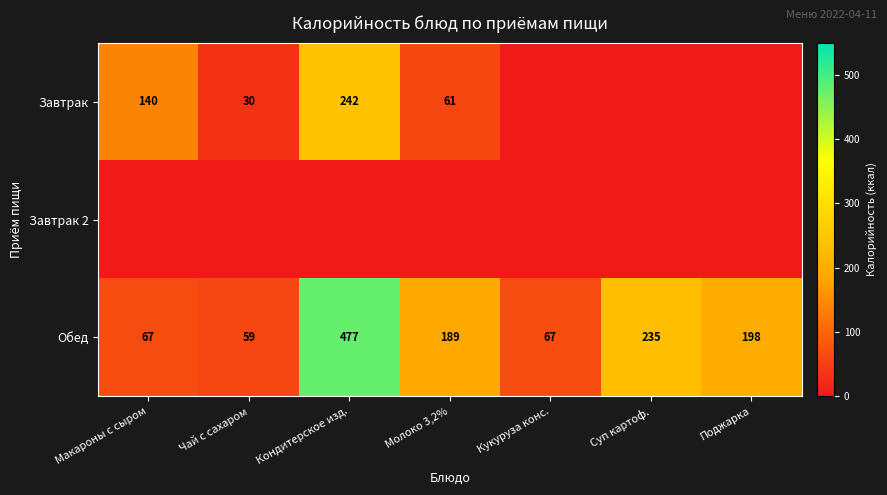

At which label does Обед reach its peak?

Кондитерское изд.